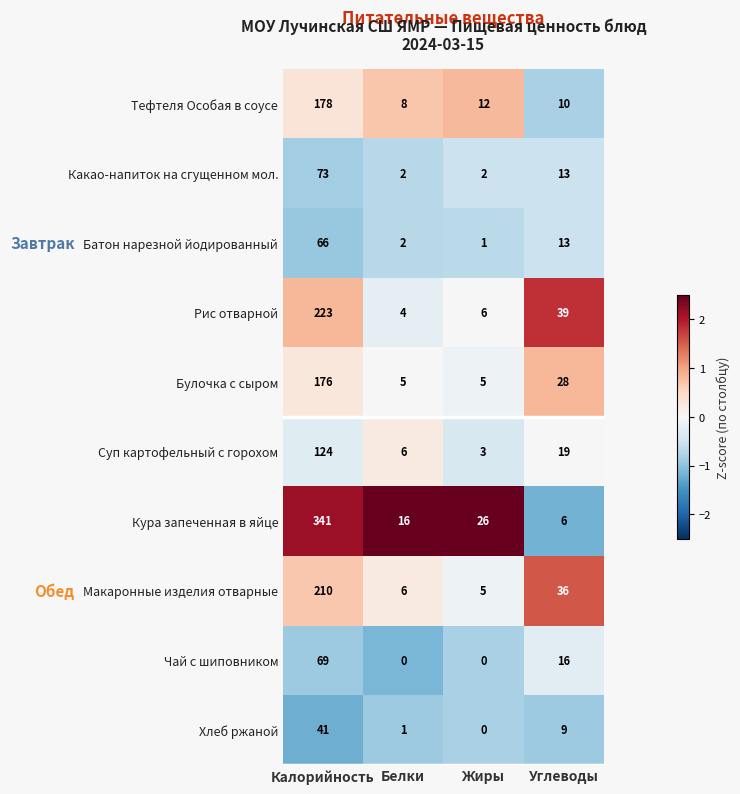

Which series has the largest range (max minus min)?

Кура запеченная в яйце